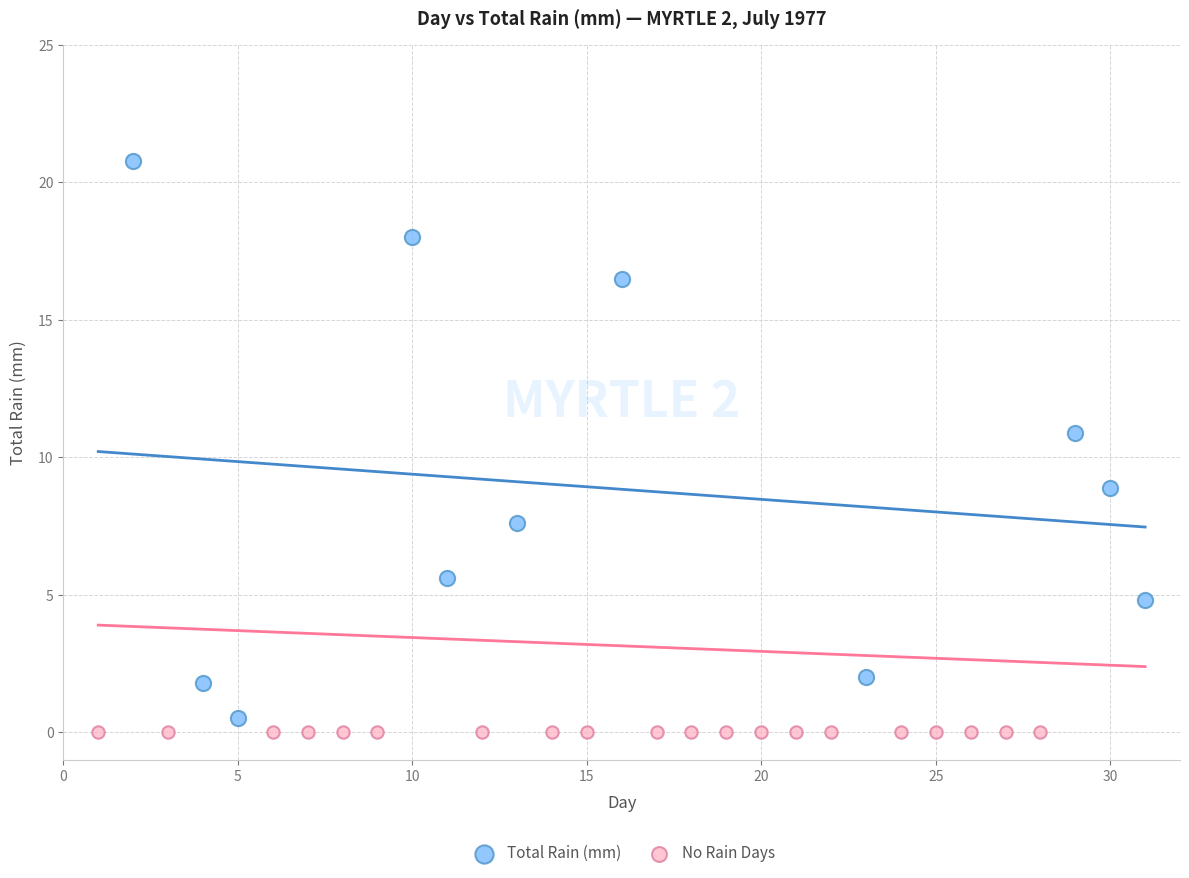

Which series contains the highest Y value?

Total Rain (mm)